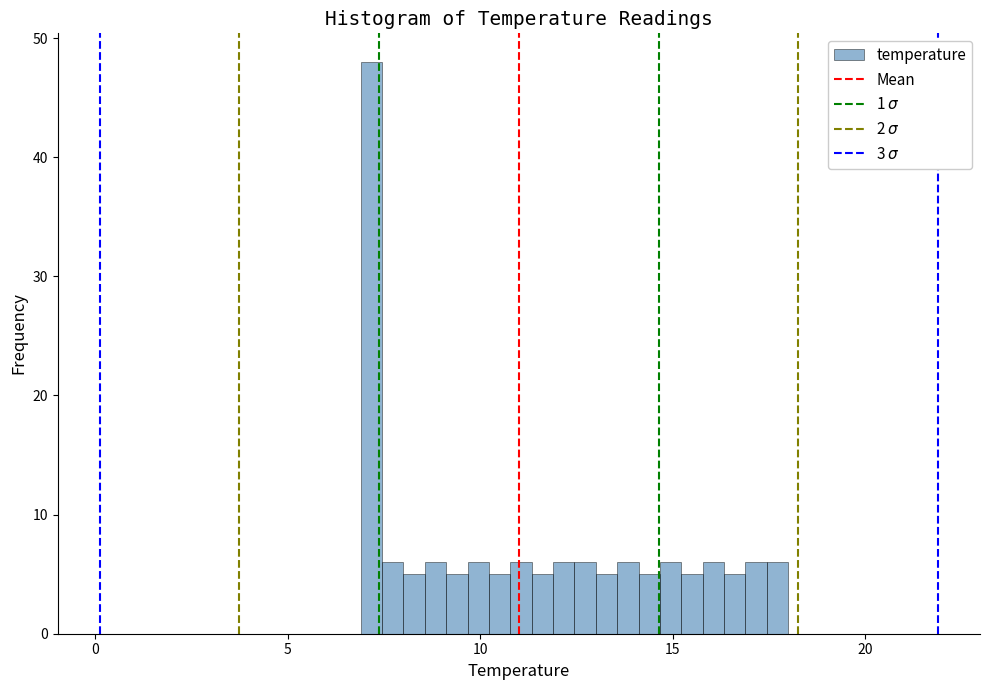

Around what value on the x-axis is the tallest bar? Give the approximate position of its centre, as read against the axis.

7.0